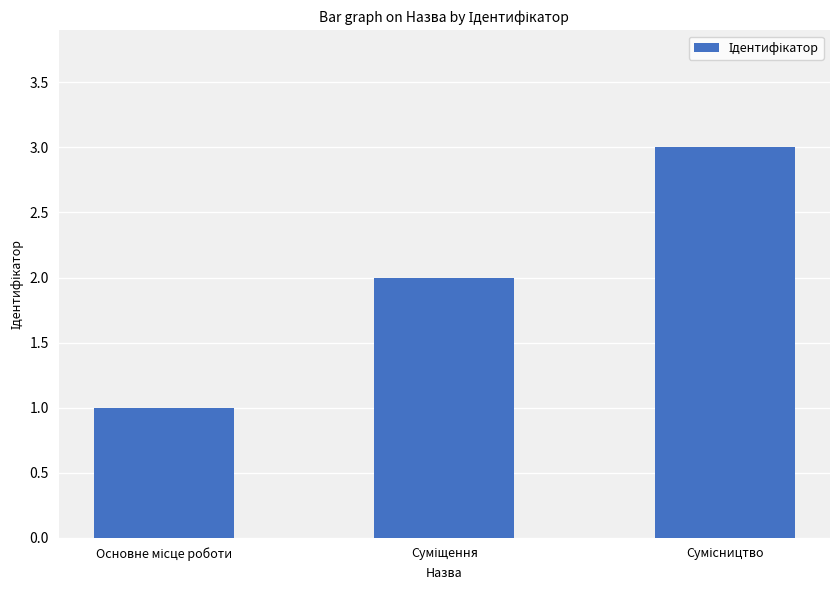

What is the maximum value shown in the chart?

3